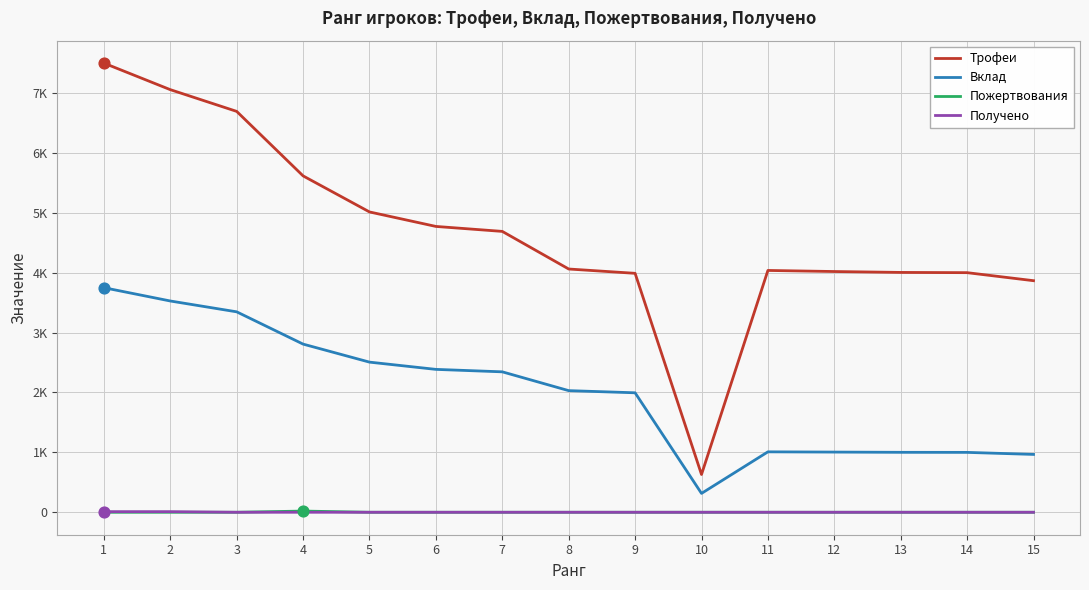

What are all the series names shown in the legend?

Трофеи, Вклад, Пожертвования, Получено